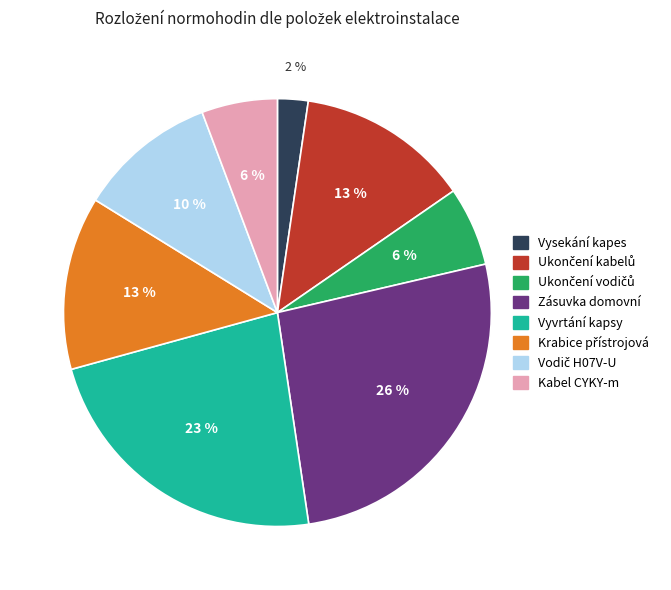

Count the number of slices in the pie.

8